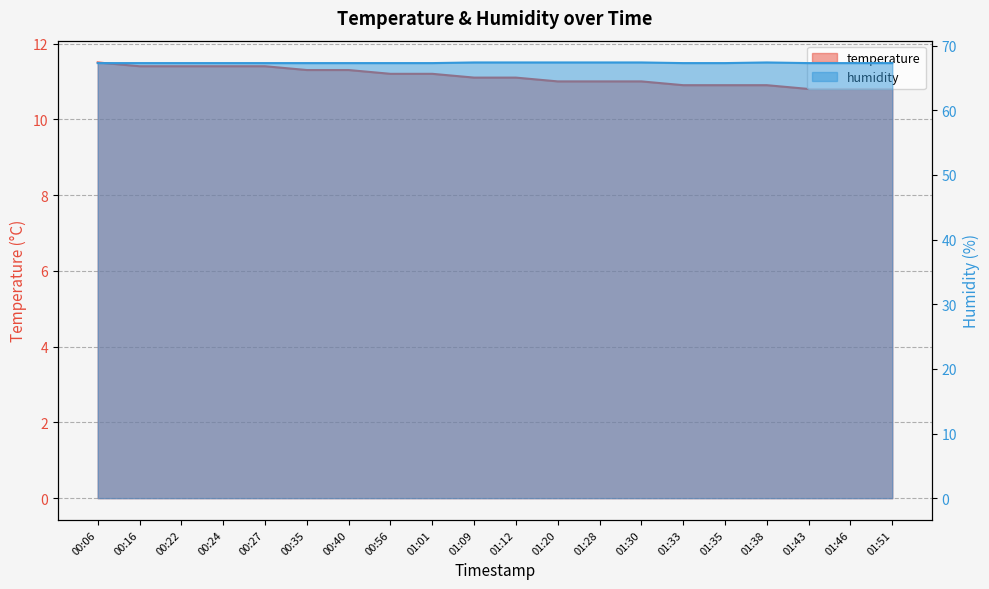

Count the temperature values in the range 10 to 11.

9